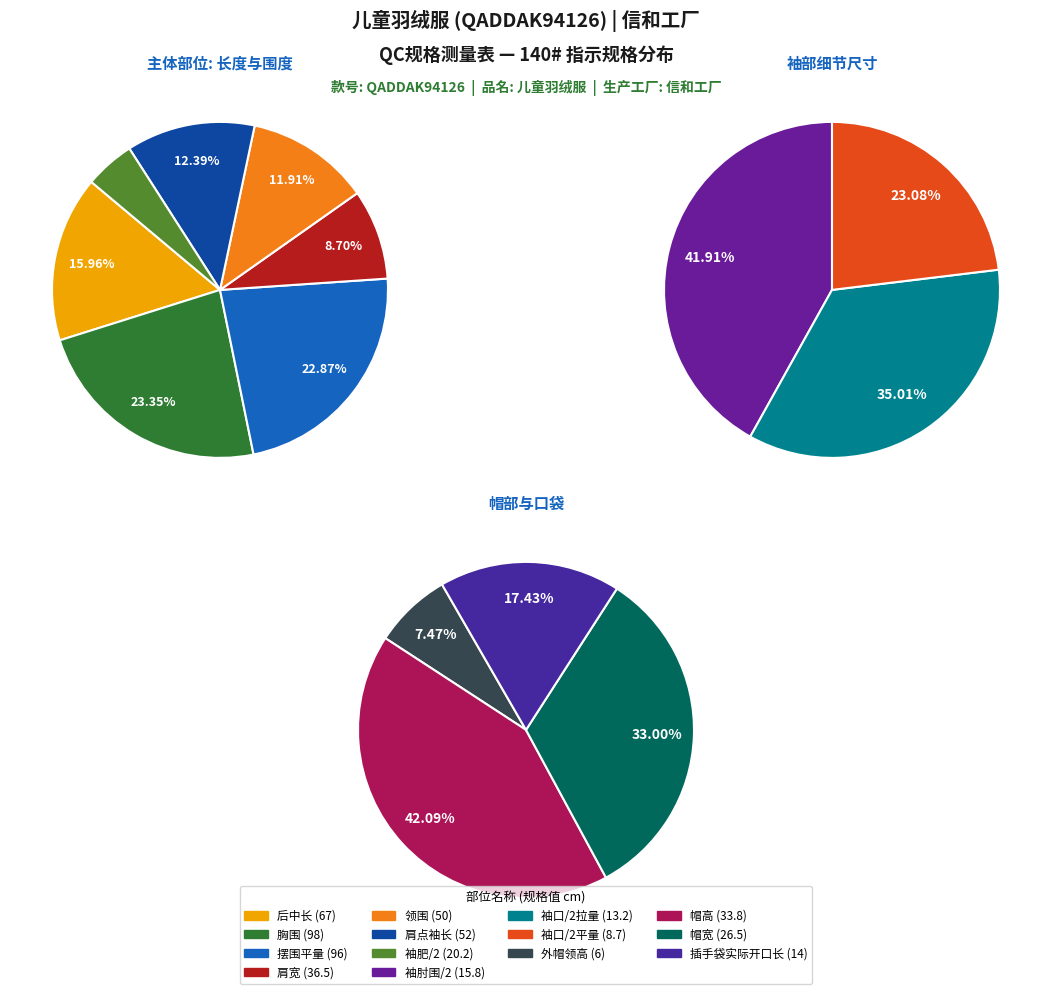

Is 插手袋实际开口长 the majority of the pie?

No